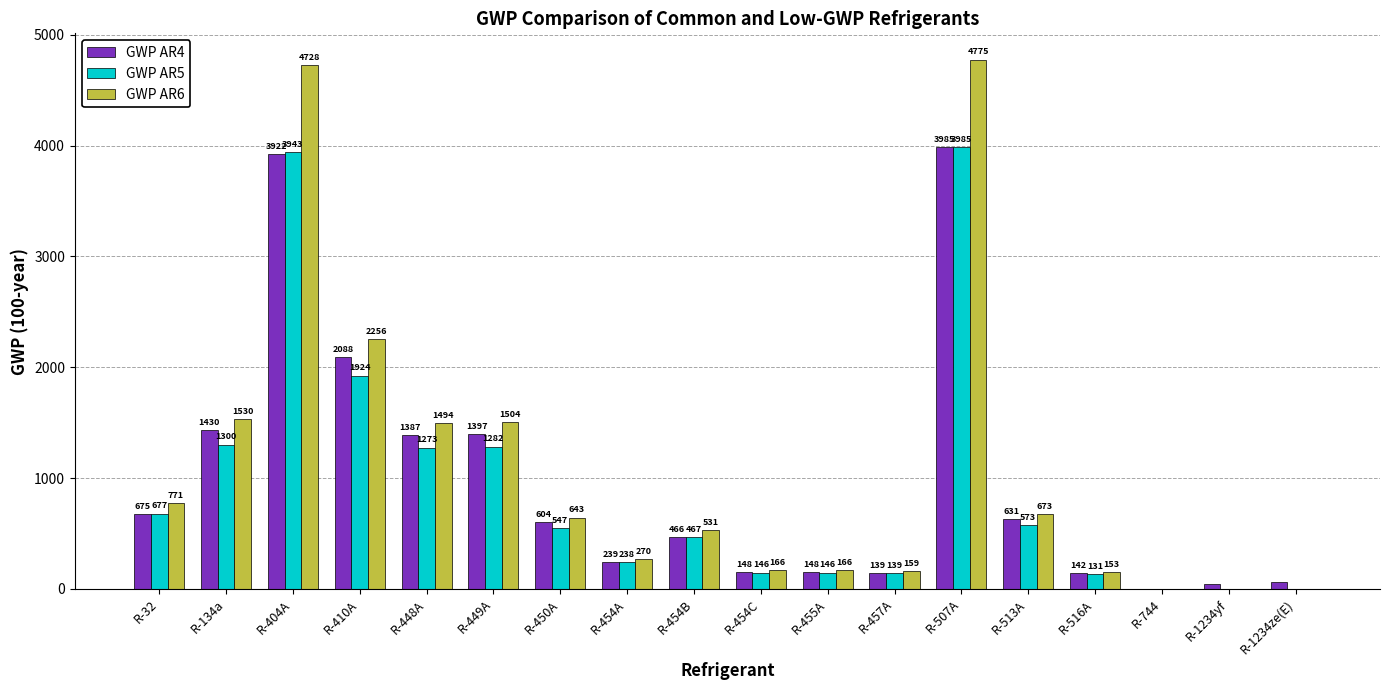

Which series has the largest total across all categories?

GWP AR6